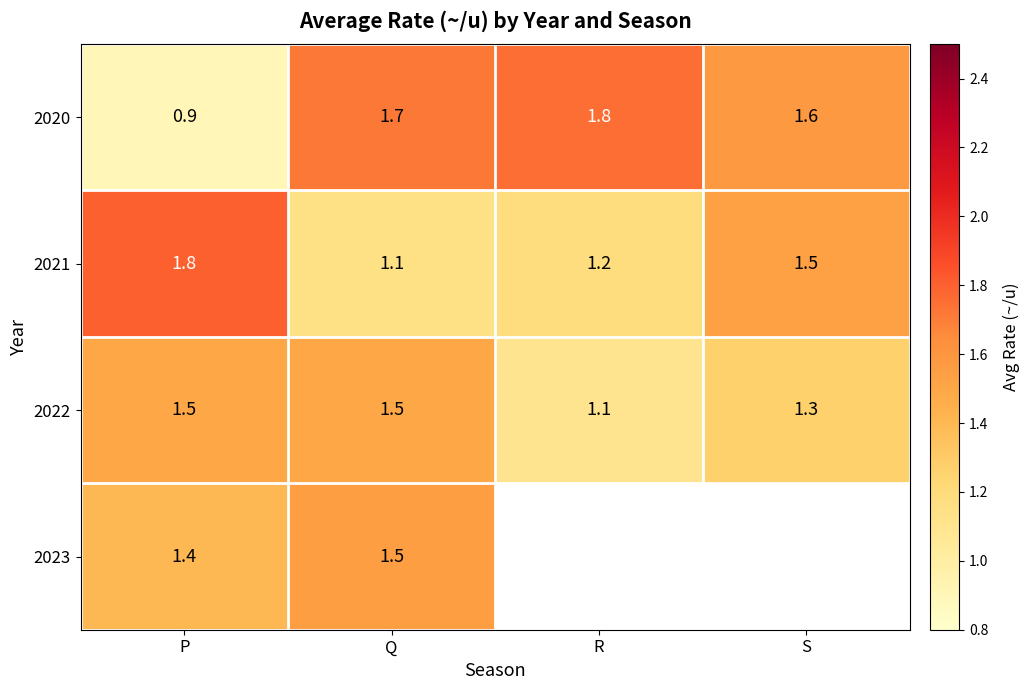

Which category has the highest value in the 2020 series?

R